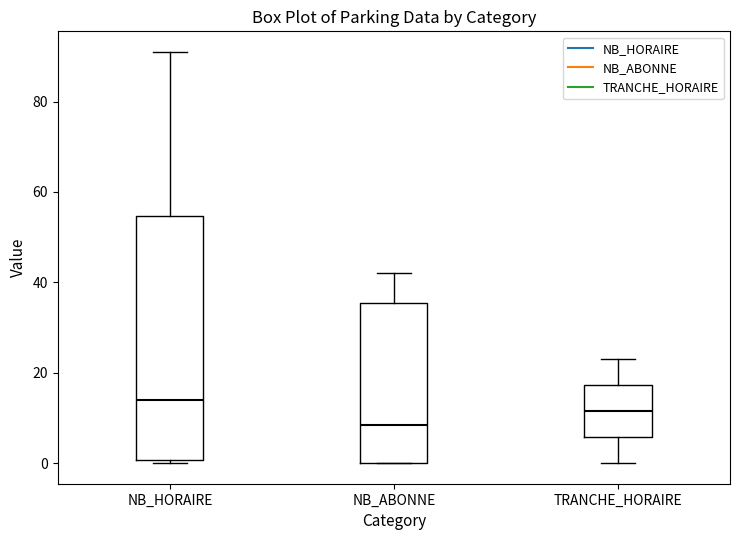

Reading left to right, read every box against the y-axis: the position of its median line, the range the box covers, and the ends of its whiskers. The values are not printed on the chart, so give them approximately, as read against the axis.

NB_HORAIRE: median 14, box 0 to 54, whiskers 0 (just below the box's lower edge) to 92
NB_ABONNE: median 8, box 0 to 36, whiskers 0 to 42
TRANCHE_HORAIRE: median 12, box 6 to 18, whiskers 0 to 24